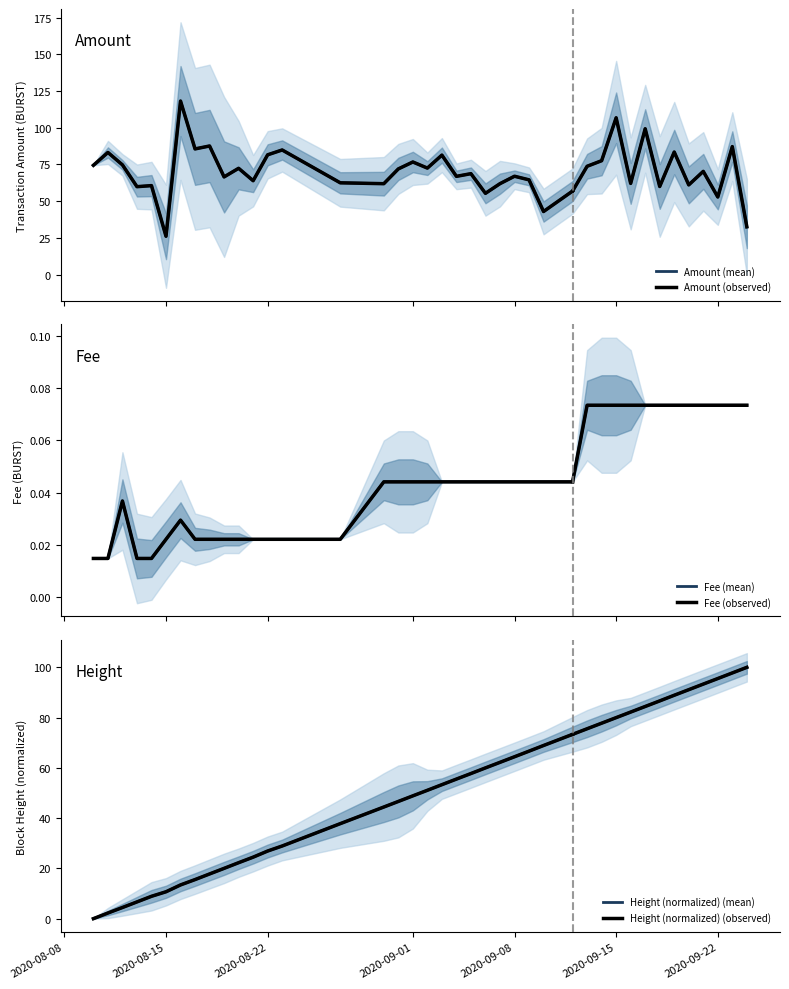

Is it true that Amount equals 81.4 at 2020-09-03?

True